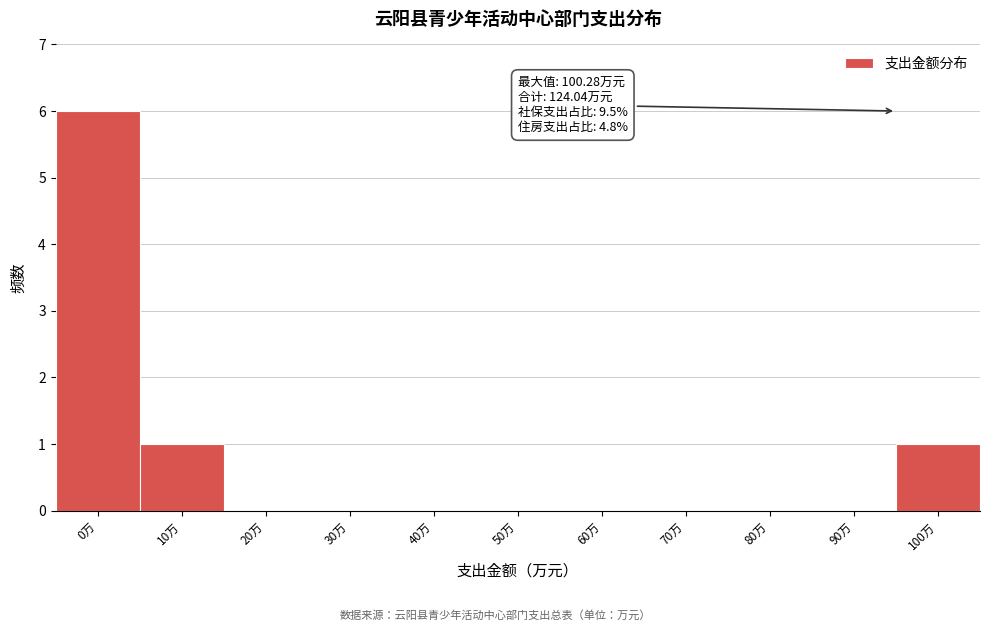

Reading left to right, list all the values displayed in this chart.

0万=6	10万=1	20万=0	30万=0	40万=0	50万=0	60万=0	70万=0	80万=0	90万=0	100万=1